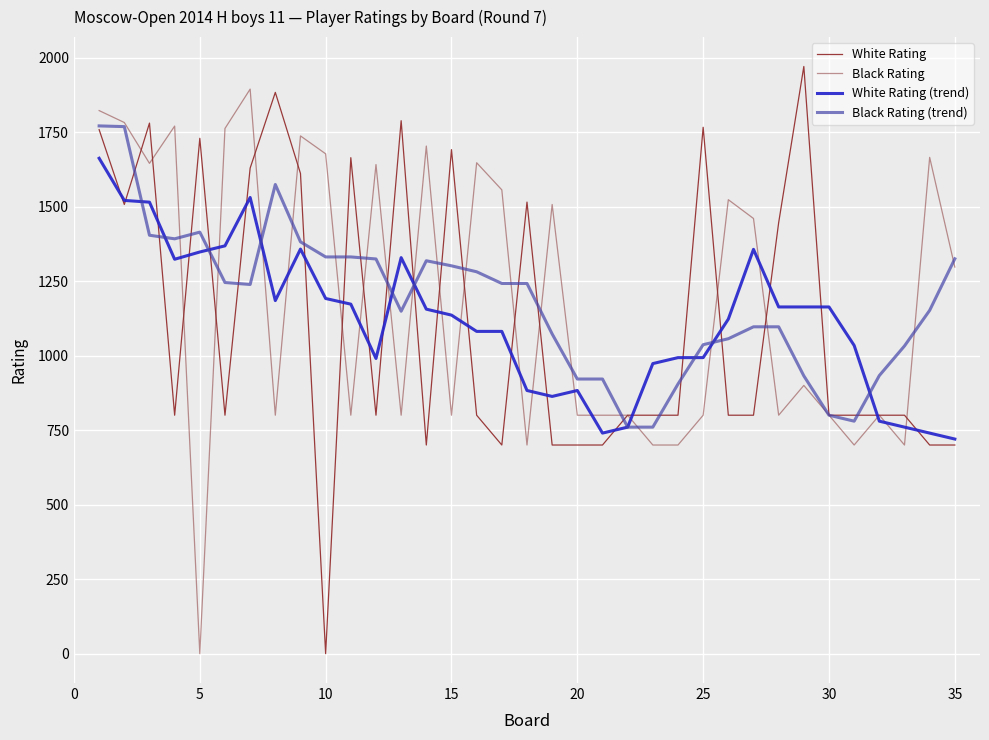

List the series in order of their peak value, lowest first.

White Rating (trend), Black Rating (trend), Black Rating, White Rating